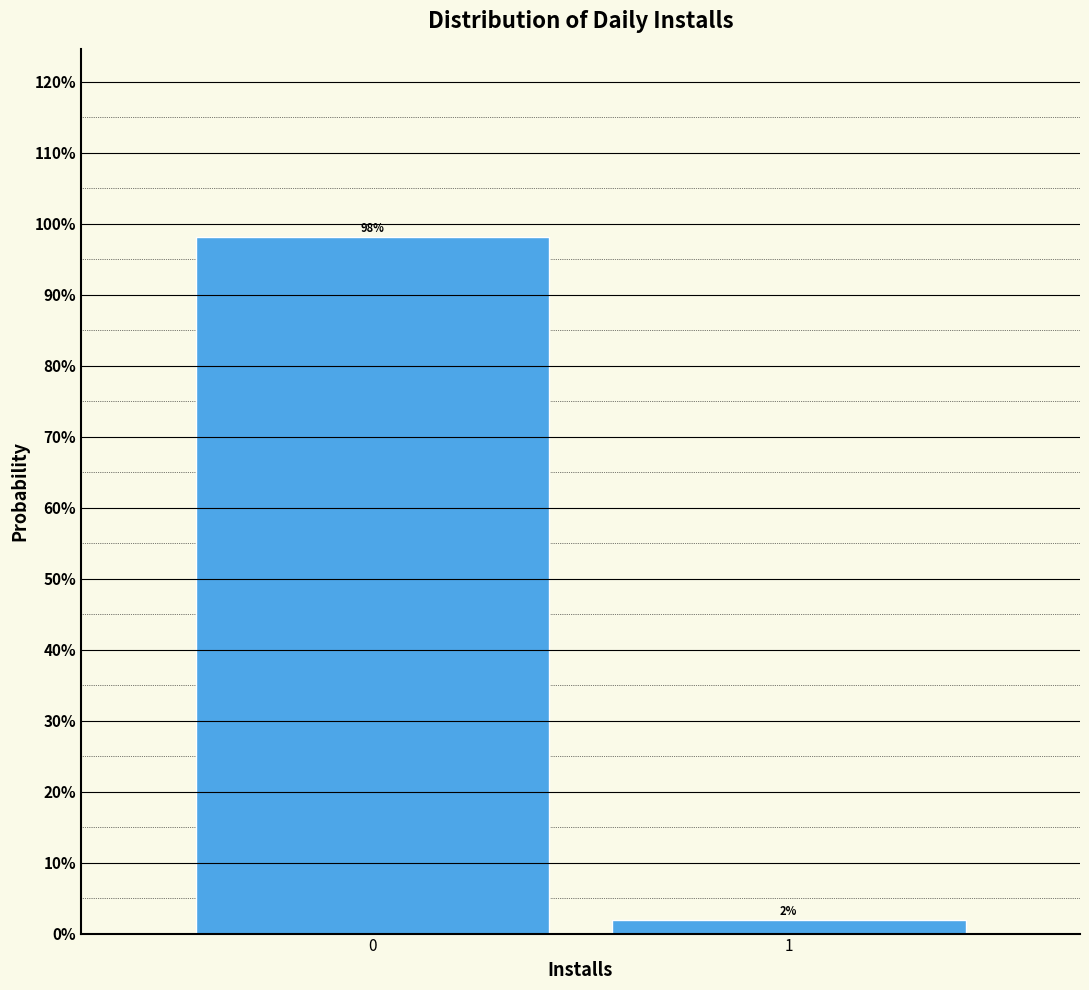

What is the maximum value shown in the chart?

98.1